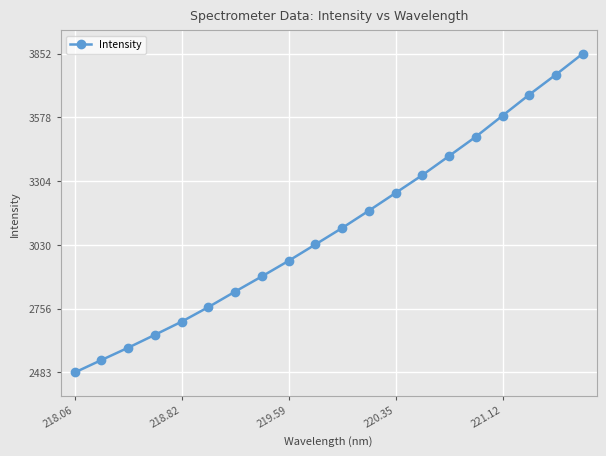

What is the difference between the second highest and second lowest values?

1225.8